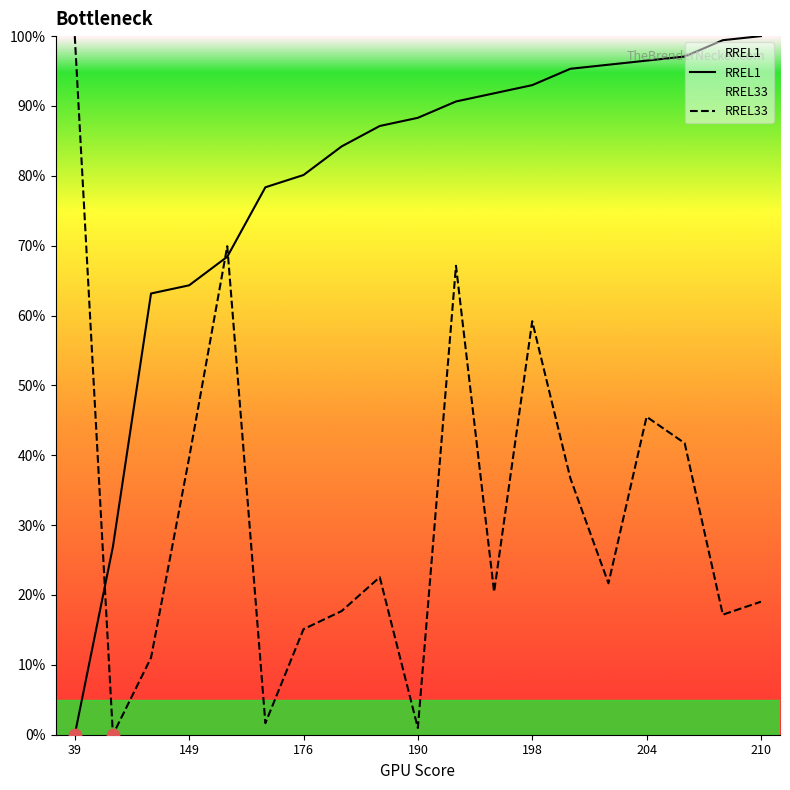

What is the total value across all series at 198?

152.2